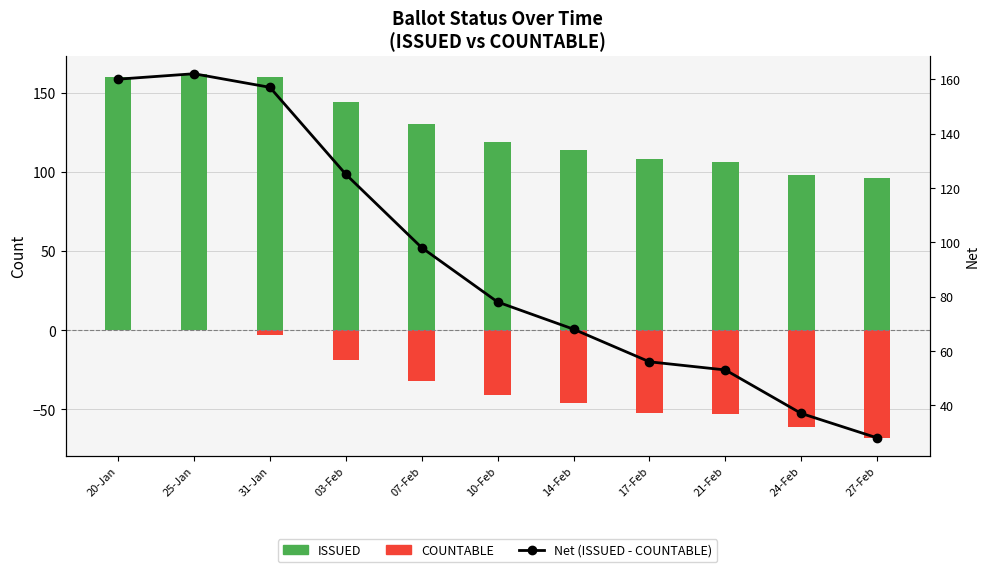

What is the minimum value shown in the chart?

-68